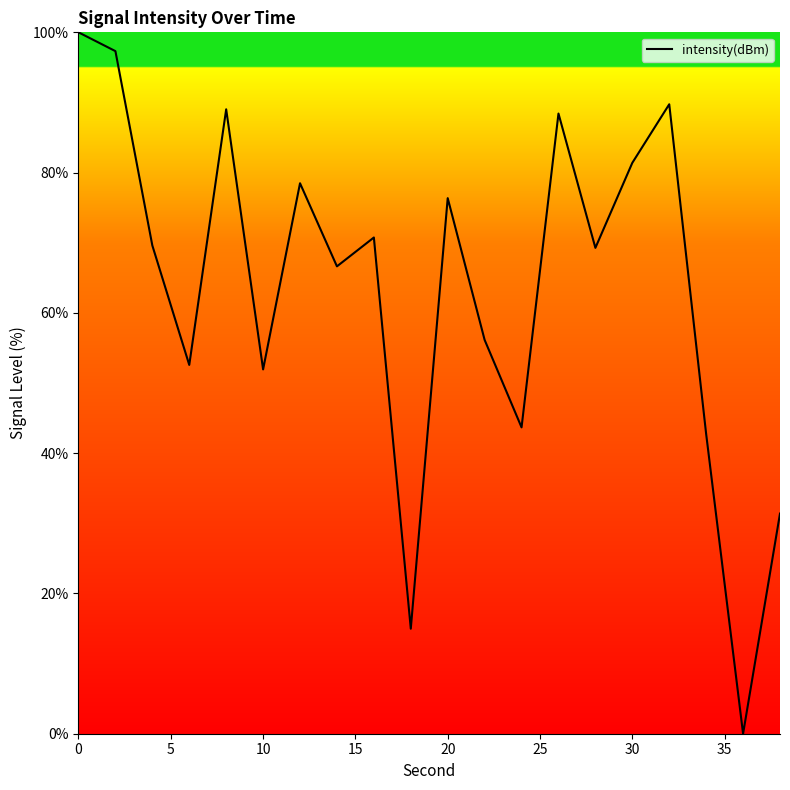

What is the difference between the maximum and minimum values?

100.0